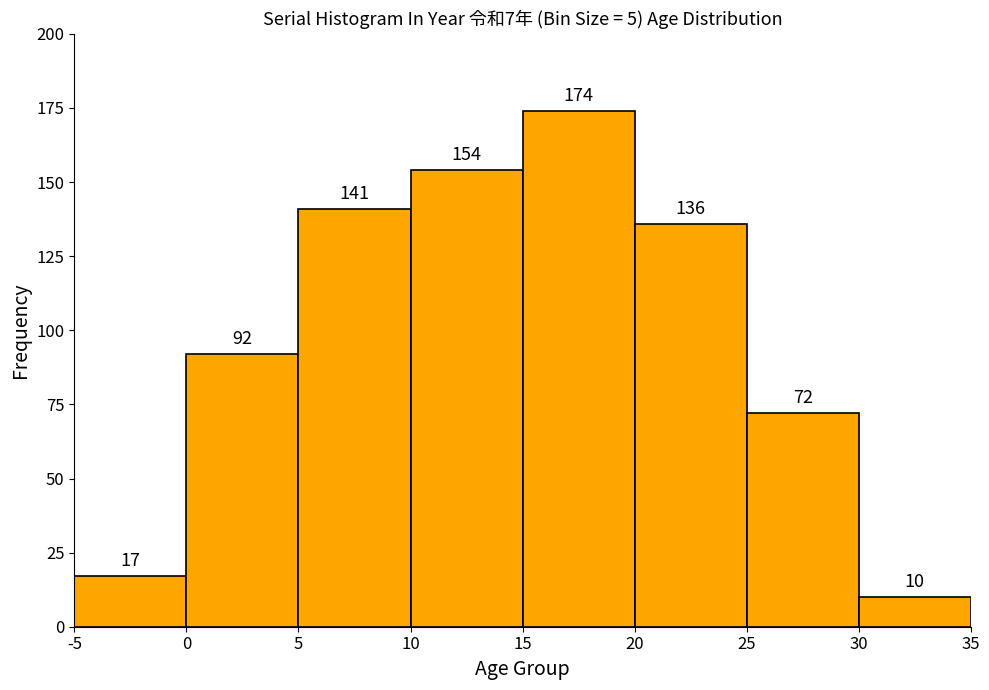

Which range on the x-axis has the tallest bar?

15 to 20